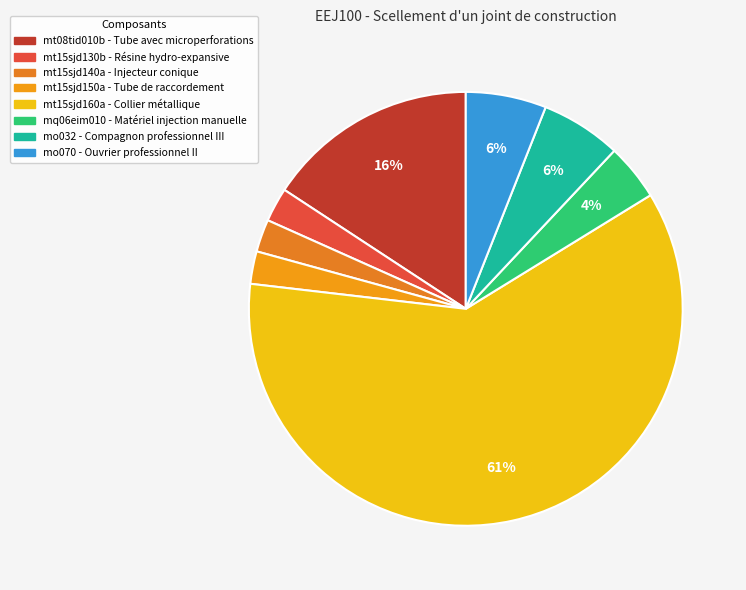

How many slices are in this pie chart?

8